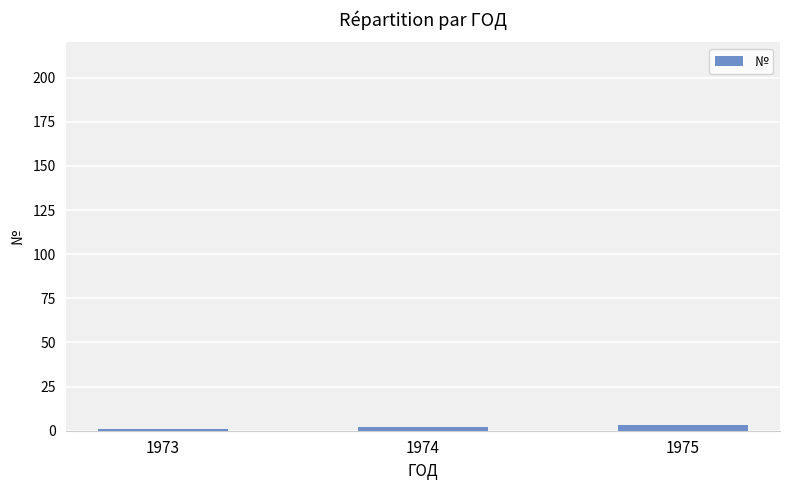

What is the change in value from 1973 to 1974?

+1